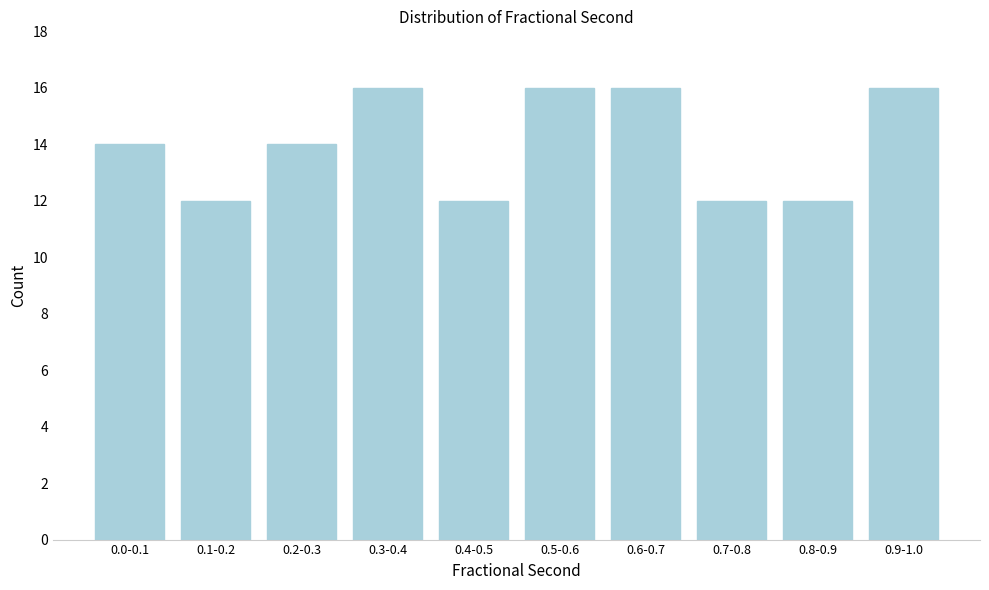

Reading left to right, transcribe all the data shown in this chart.

0.0-0.1=14	0.1-0.2=12	0.2-0.3=14	0.3-0.4=16	0.4-0.5=12	0.5-0.6=16	0.6-0.7=16	0.7-0.8=12	0.8-0.9=12	0.9-1.0=16